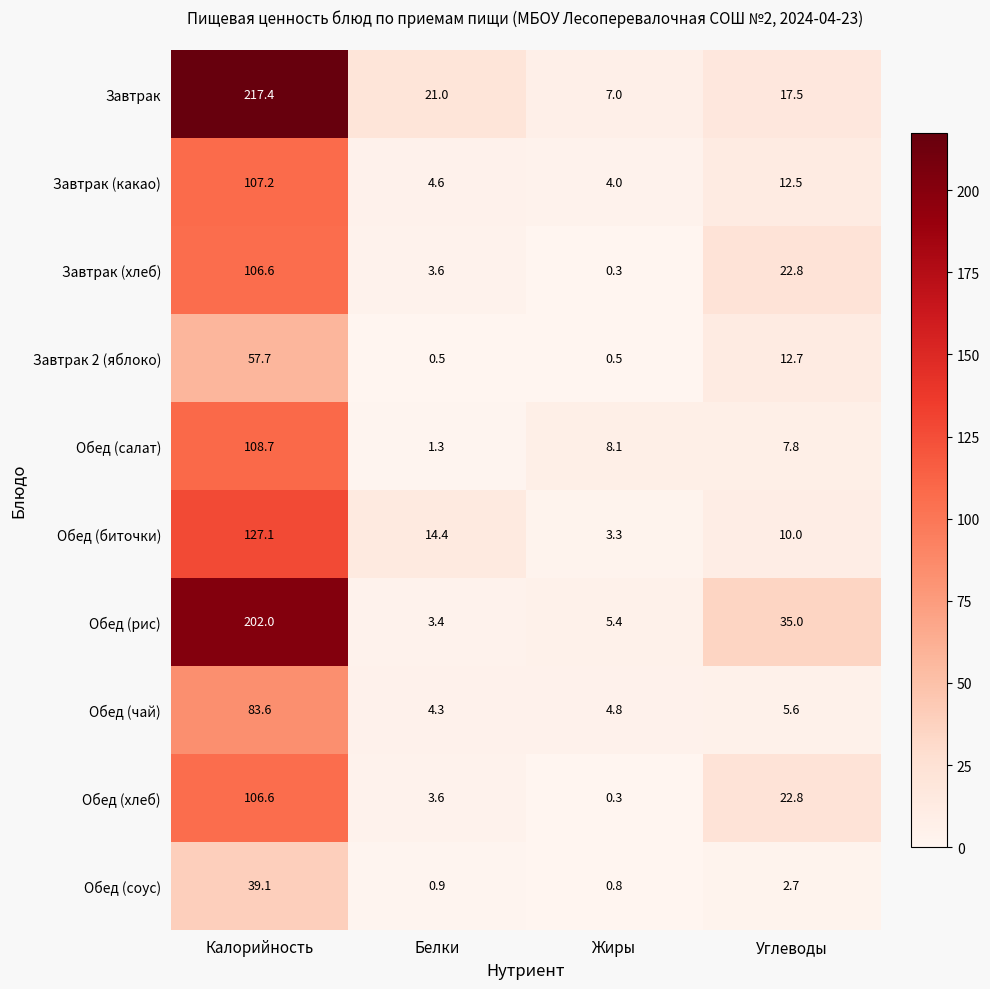

Which series has the largest total across all categories?

Завтрак